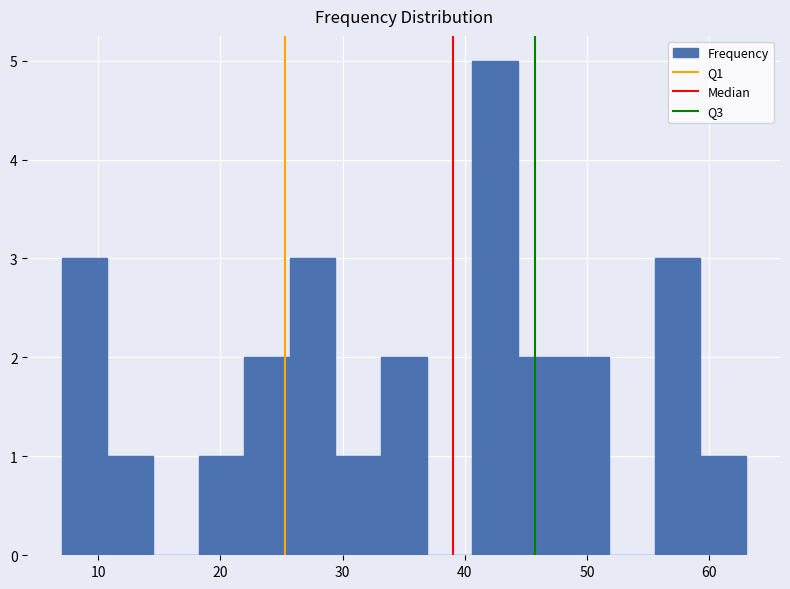

Around what value on the x-axis is the tallest bar? Give the approximate position of its centre, as read against the axis.

42